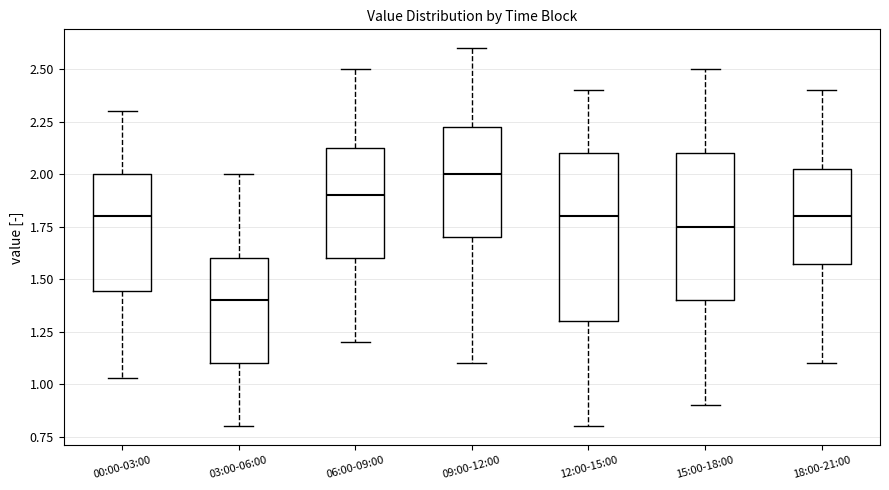

Reading left to right, read every box against the y-axis: the position of its median line, the range the box covers, and the ends of its whiskers. The values are not printed on the chart, so give them approximately, as read against the axis.

00:00-03:00: median 1.80, box 1.45 to 2.00, whiskers 1.05 to 2.30
03:00-06:00: median 1.40, box 1.10 to 1.60, whiskers 0.80 to 2.00
06:00-09:00: median 1.90, box 1.60 to 2.15, whiskers 1.20 to 2.50
09:00-12:00: median 2.00, box 1.70 to 2.25, whiskers 1.10 to 2.60
12:00-15:00: median 1.80, box 1.30 to 2.10, whiskers 0.80 to 2.40
15:00-18:00: median 1.75, box 1.40 to 2.10, whiskers 0.90 to 2.50
18:00-21:00: median 1.80, box 1.60 to 2.05, whiskers 1.10 to 2.40